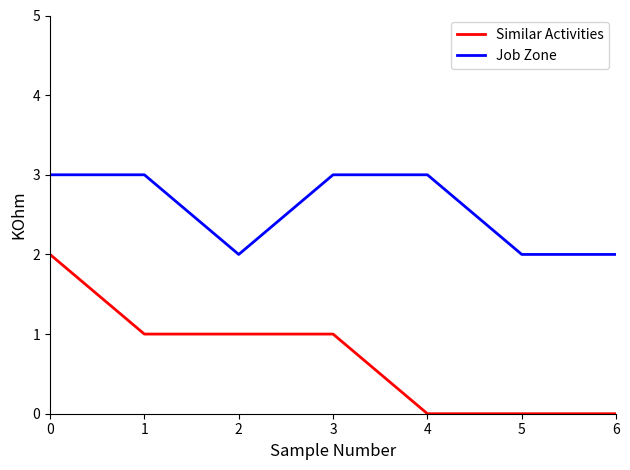

Rank the series by their maximum value, from lowest to highest.

Similar Activities, Job Zone